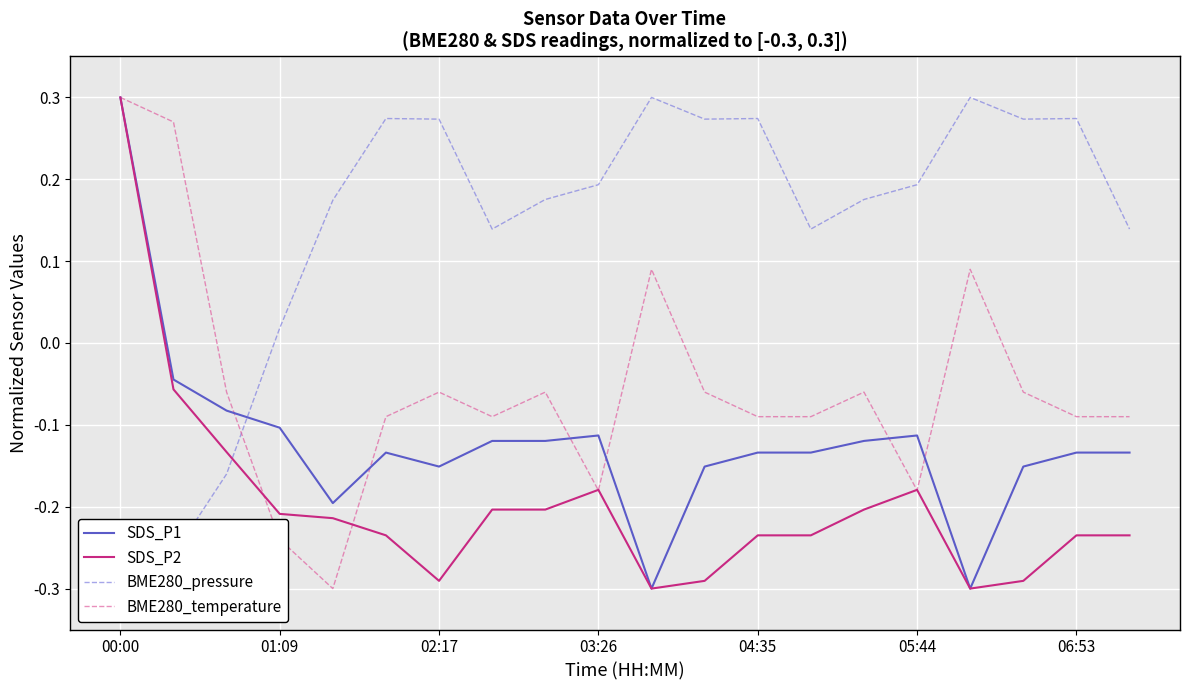

How many categories are shown in the chart?

20